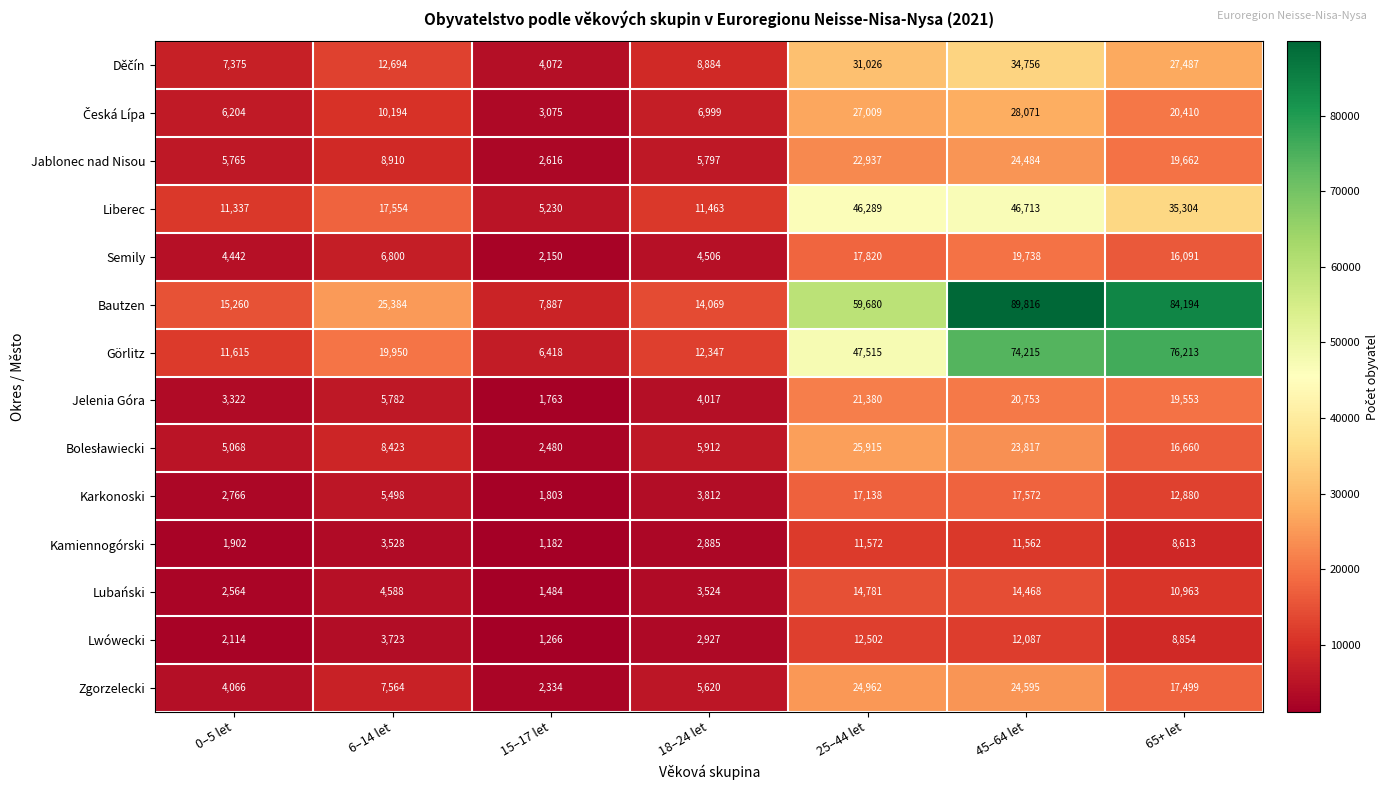

How many series are shown in this chart?

14